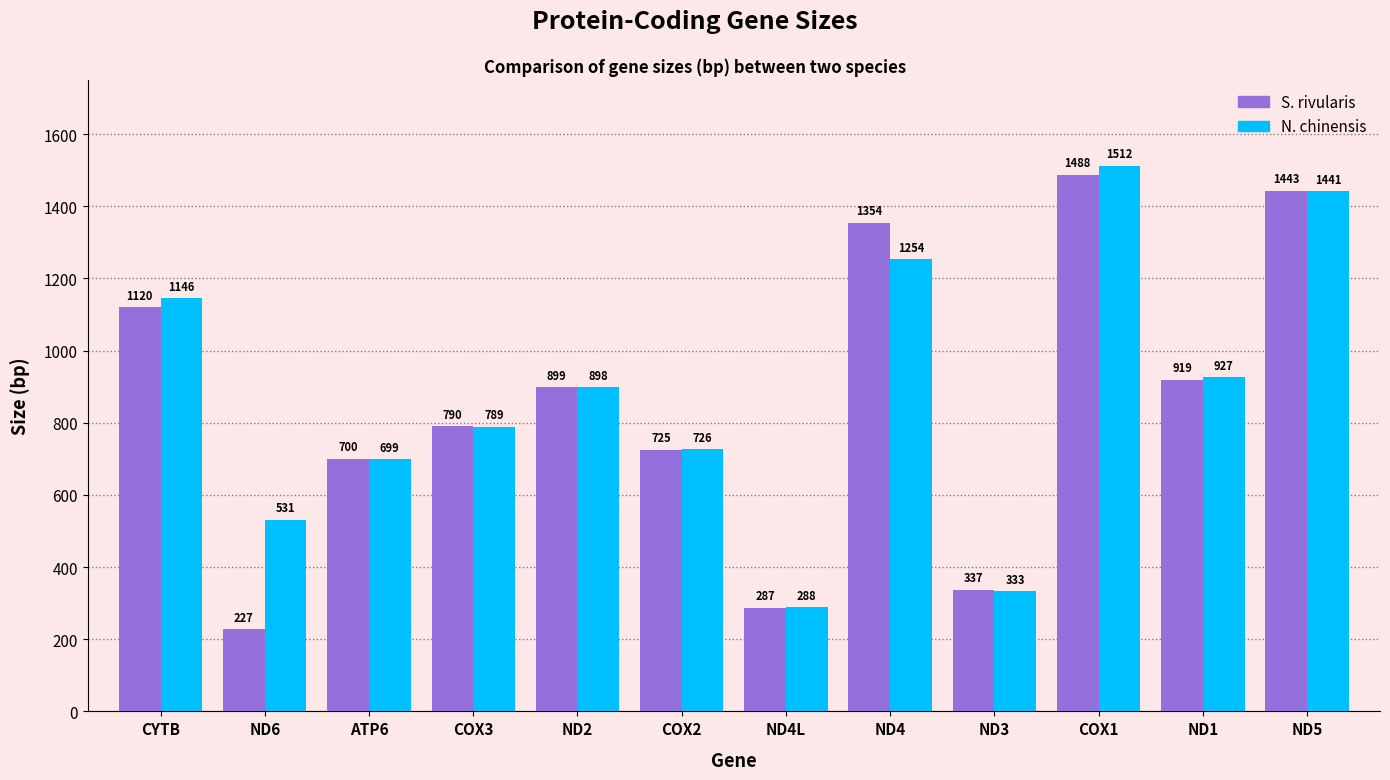

What is the difference between the highest and lowest values at ND6?

304